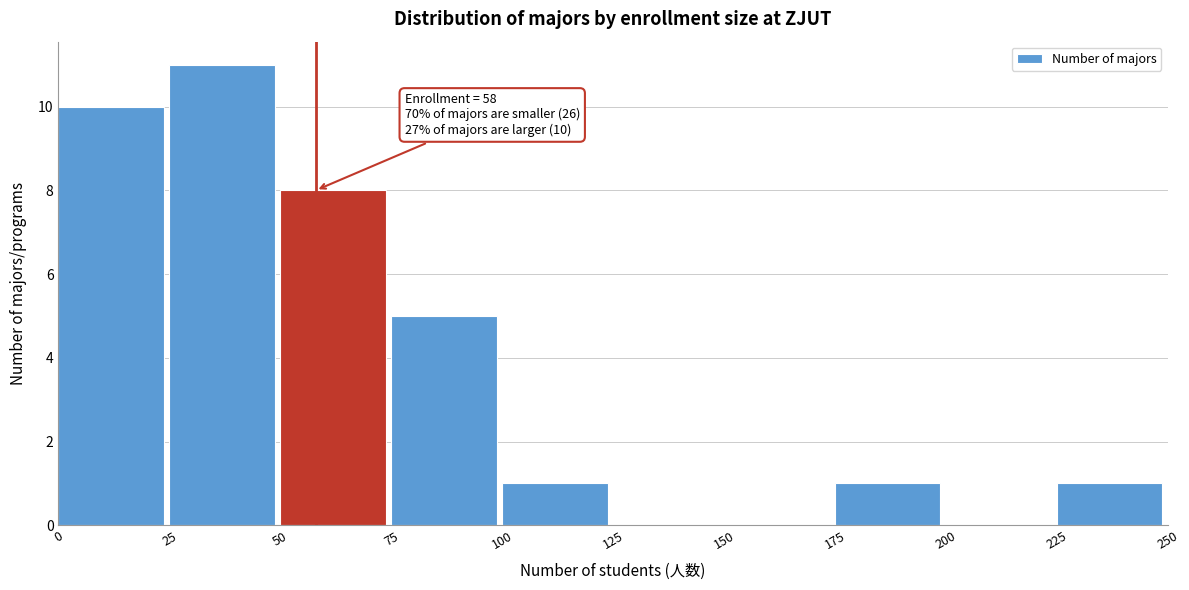

Which range on the x-axis has the tallest bar?

25 to 50